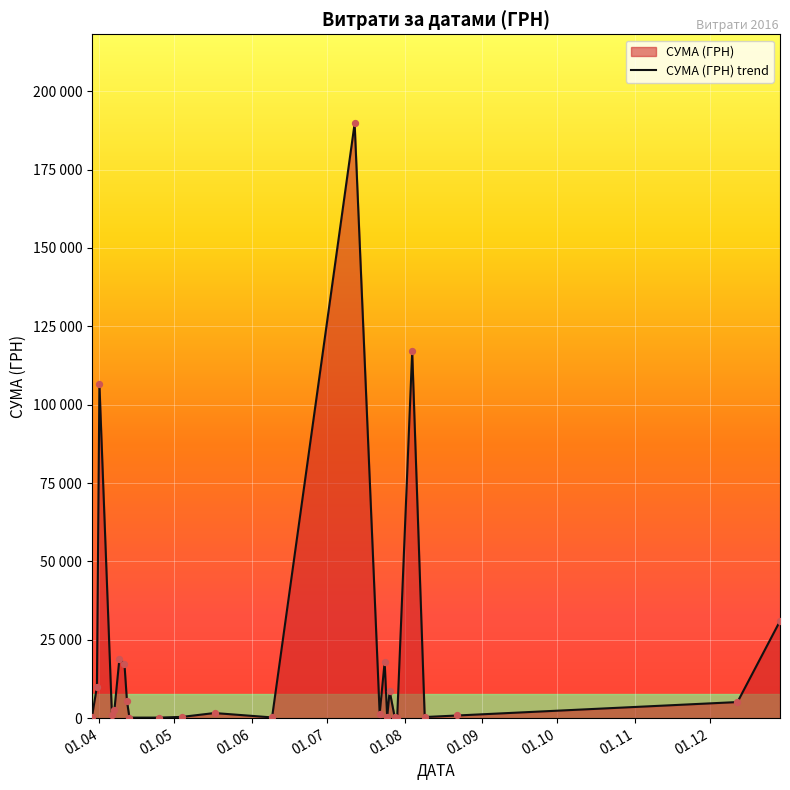

What is the change in value from 17.05.2016 to 07.04.2016?

-1052.7